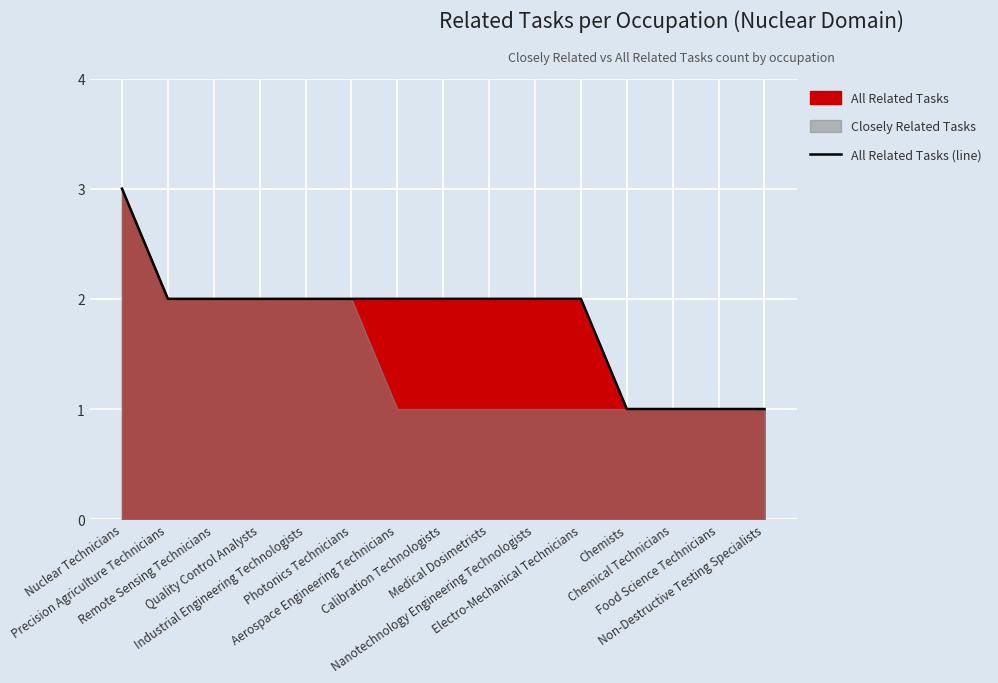

What is the value of the 9th point from the left?

2